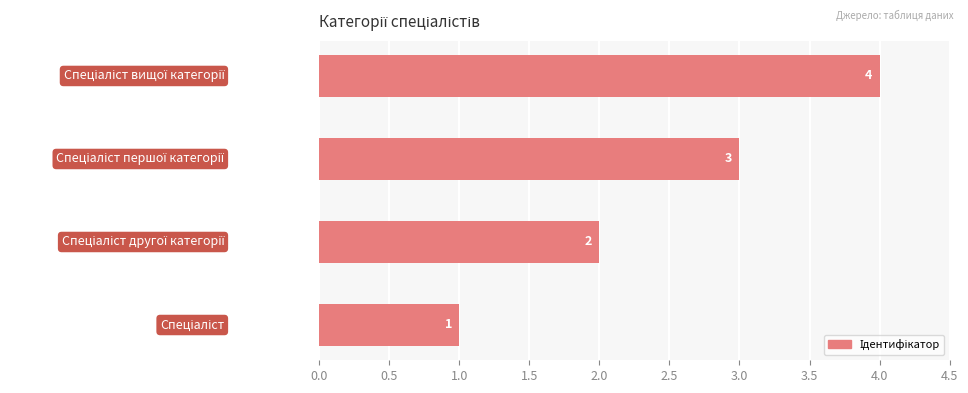

What is the greatest value displayed?

4